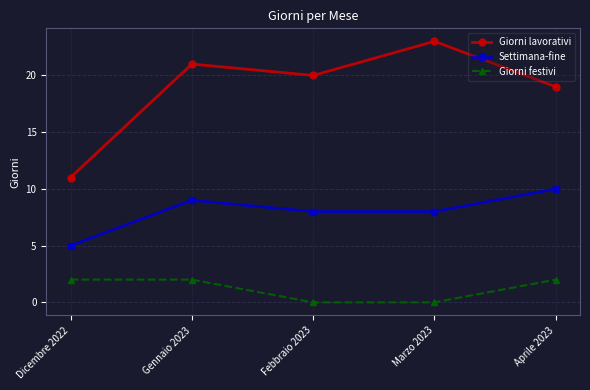

True or false: Settimana-fine and Giorni festivi intersect in this chart.

False